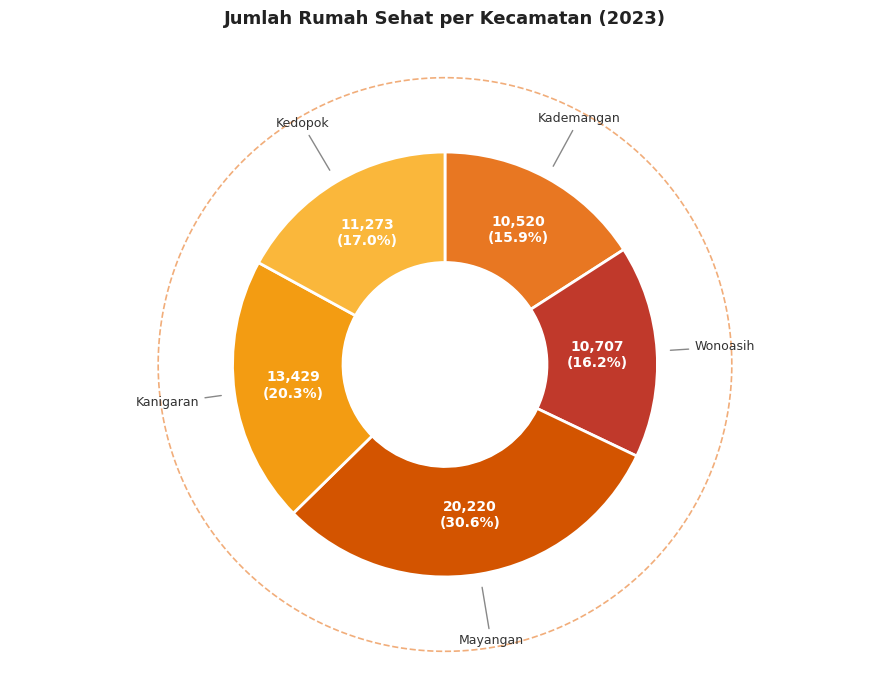

To the nearest percent, what is the difference between the largest and smallest slice percentages?

15%